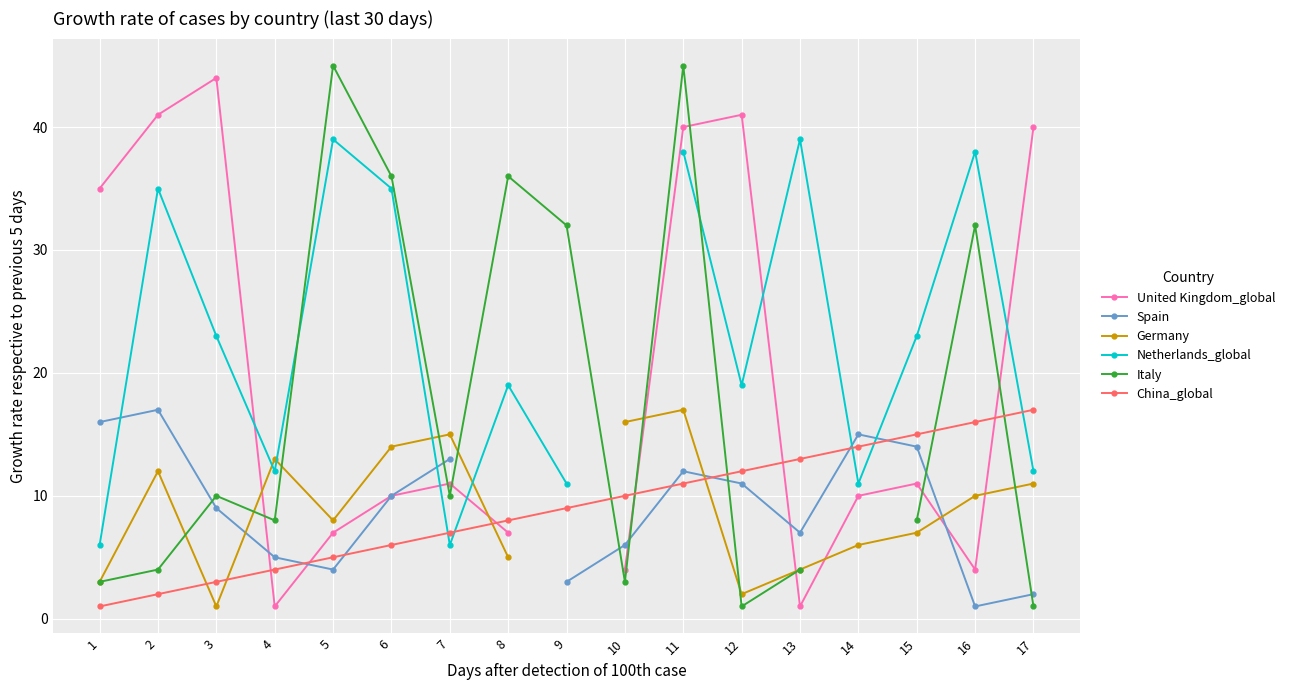

Where does the China_global series first go above 9?

10